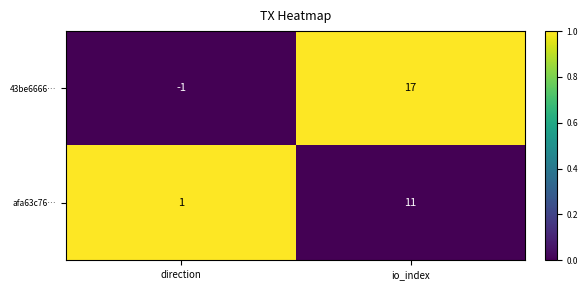

At which category is the sum across all series the highest?

io_index